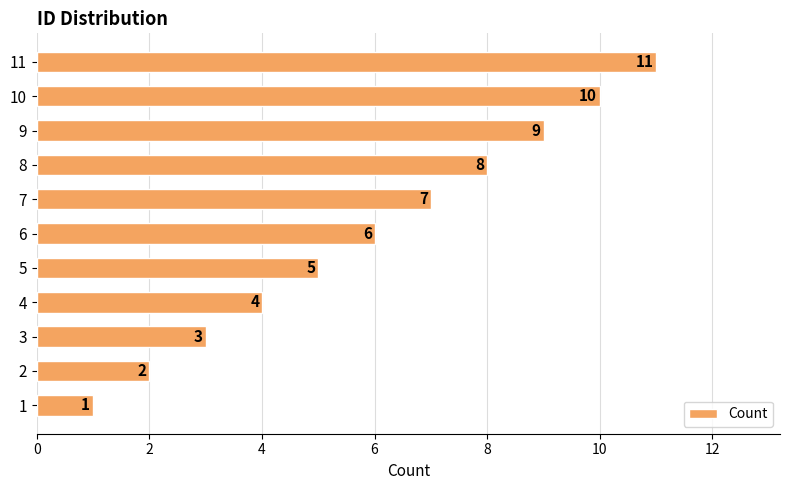

True or false: the data shows 17 at 10.

False